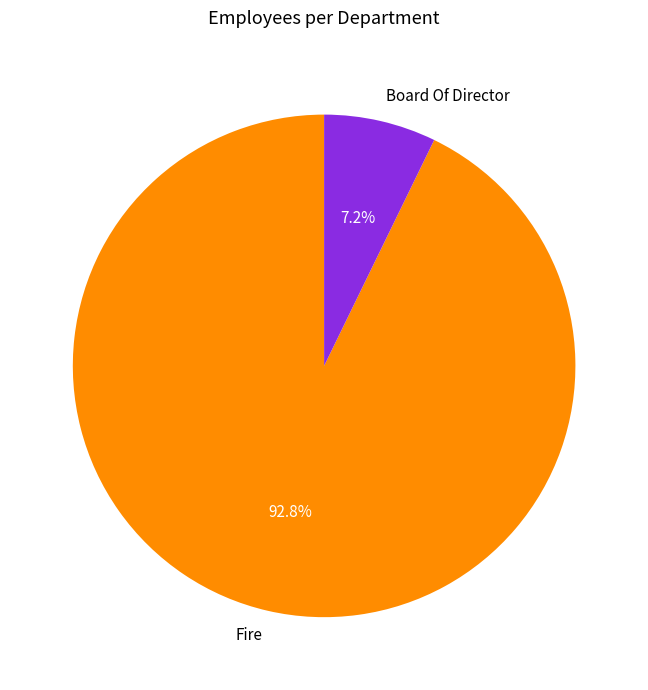

How many segments does this pie chart have?

2